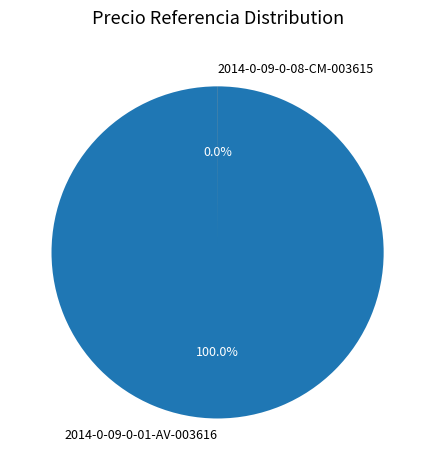

What is the smallest slice in the pie chart?

2014-0-09-0-08-CM-003615